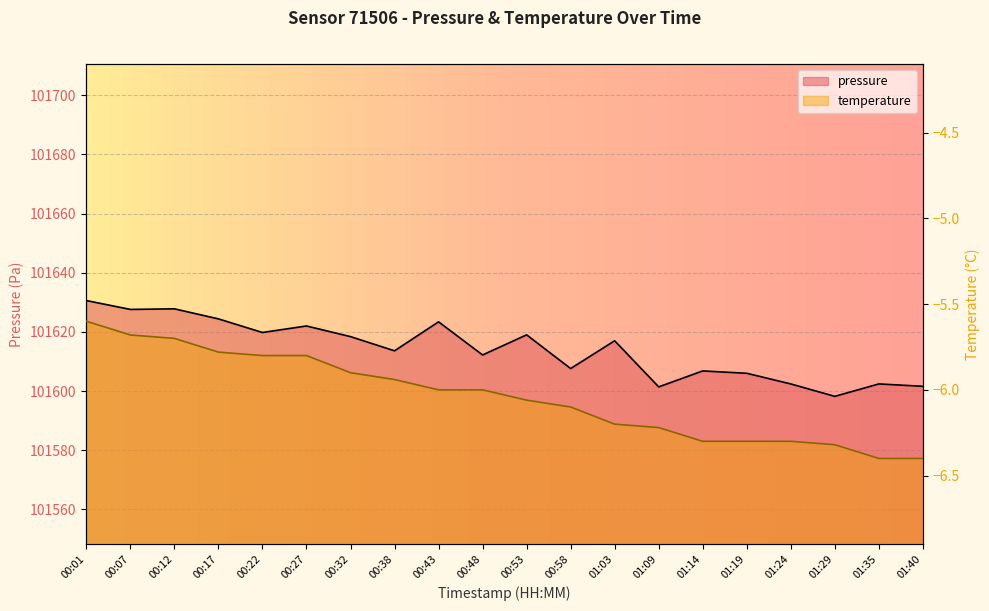

Which series has the largest total across all categories?

pressure